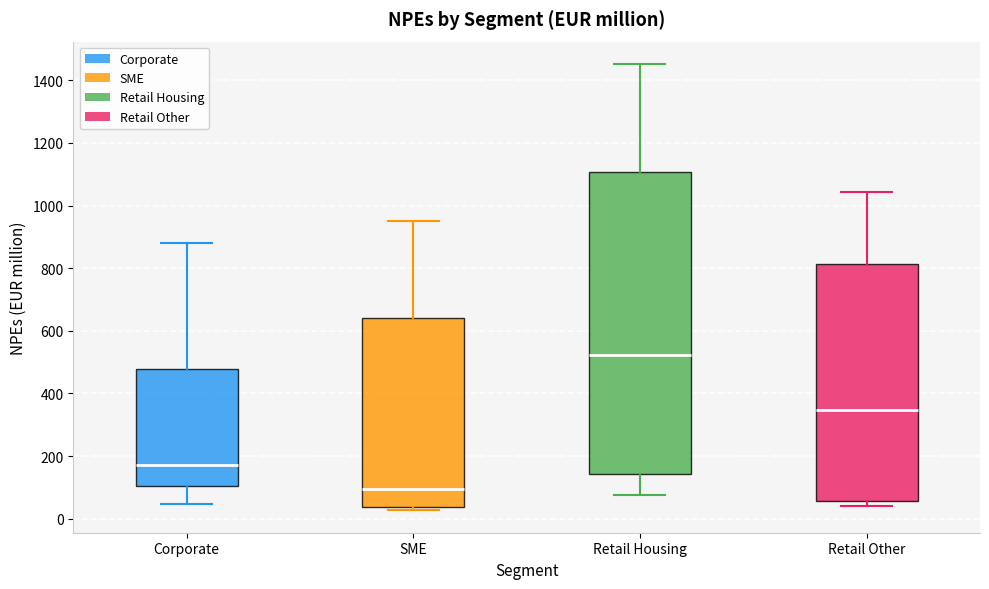

Reading left to right, read every box against the y-axis: the position of its median line, the range the box covers, and the ends of its whiskers. The values are not printed on the chart, so give them approximately, as read against the axis.

Corporate: median 180, box 100 to 480, whiskers 40 to 880
SME: median 100, box 40 to 640, whiskers 20 to 940
Retail Housing: median 520, box 140 to 1100, whiskers 80 to 1460
Retail Other: median 340, box 60 to 820, whiskers 40 to 1040